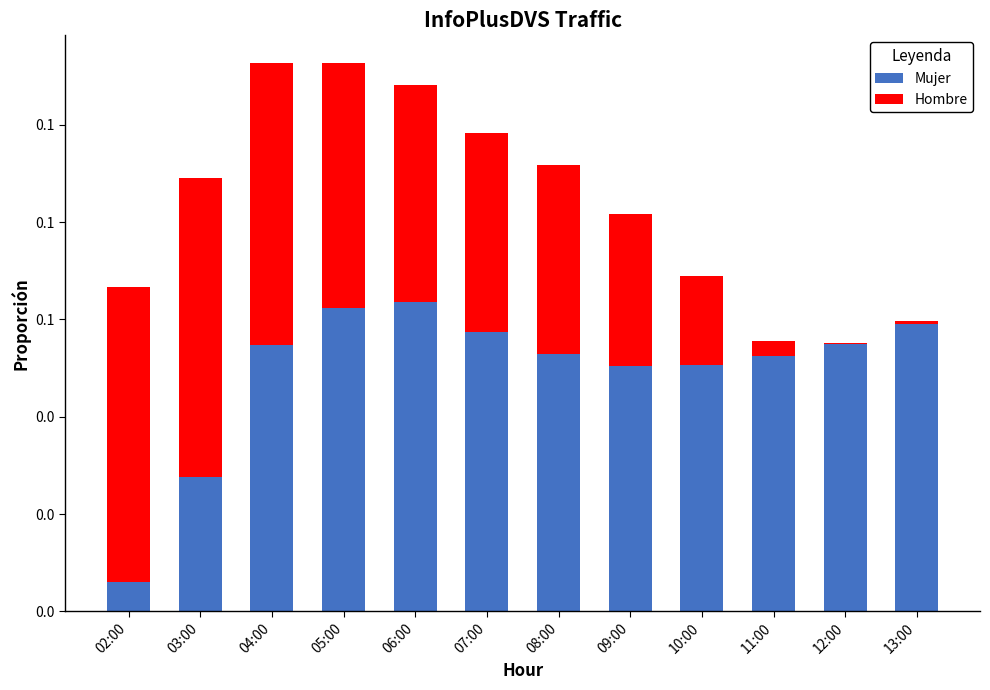

At which category is the sum across all series the highest?

04:00